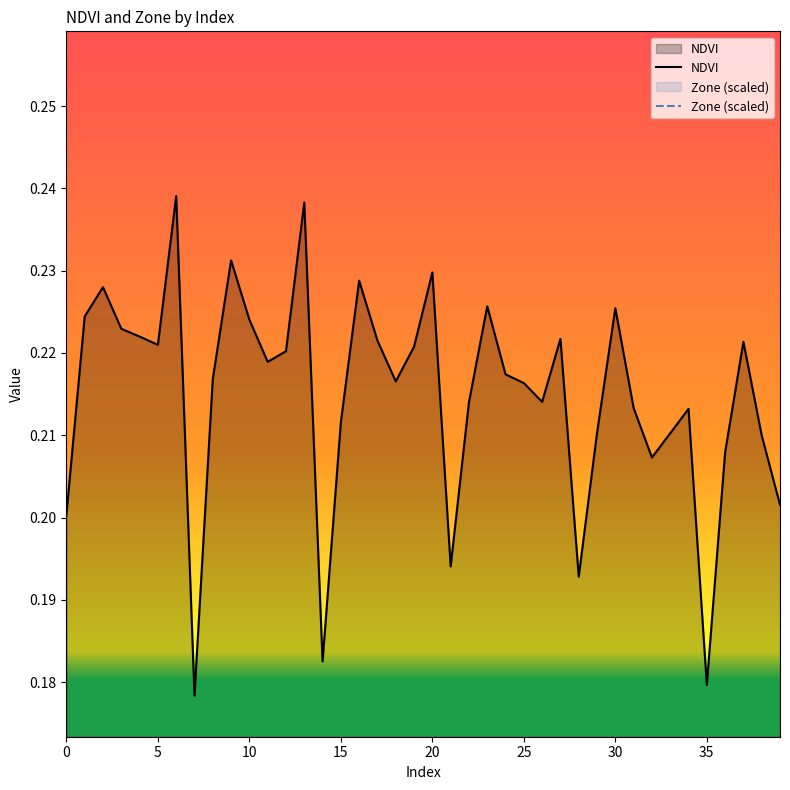

How many NDVI values are between 0 and 1?

40